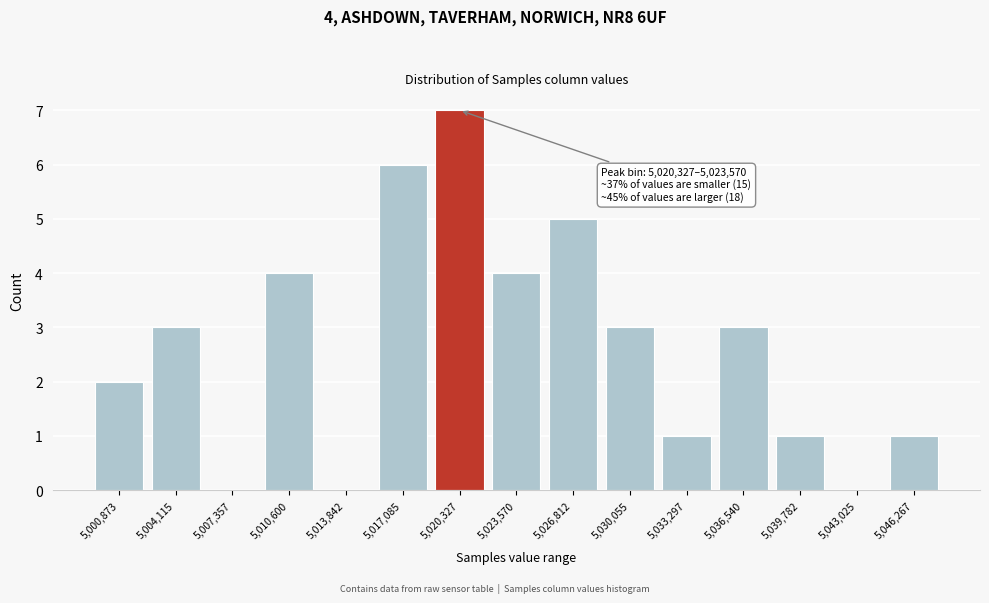

Reading left to right, what are all the values shown in this chart?

5,000,873=2	5,004,115=3	5,007,357=0	5,010,600=4	5,013,842=0	5,017,085=6	5,020,327=7	5,023,570=4	5,026,812=5	5,030,055=3	5,033,297=1	5,036,540=3	5,039,782=1	5,043,025=0	5,046,267=1